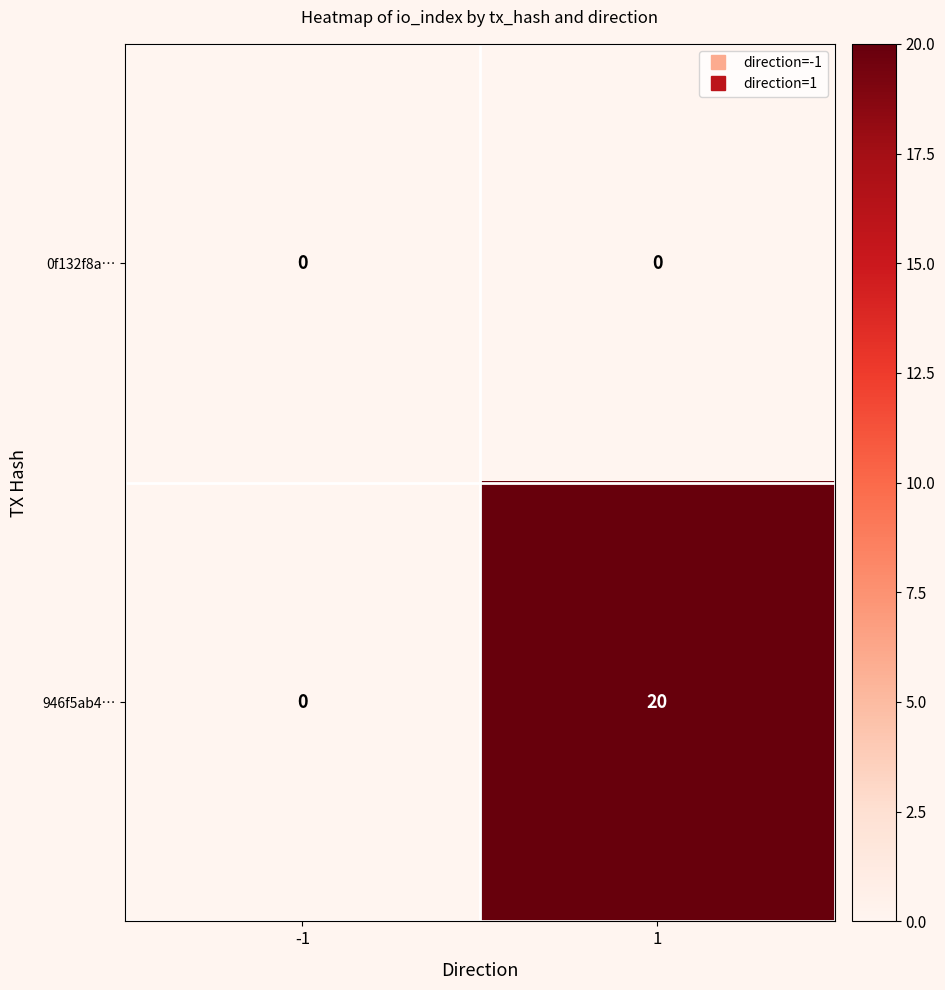

True or false: 946f5ab4… has a value of -11 at -1.

False